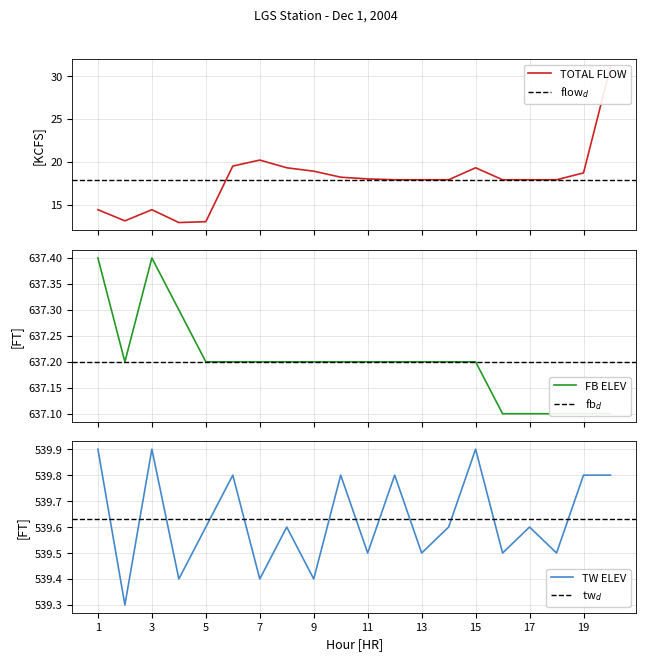

True or false: TOTAL FLOW (KCFS) and TW ELEV (FT) intersect in this chart.

False